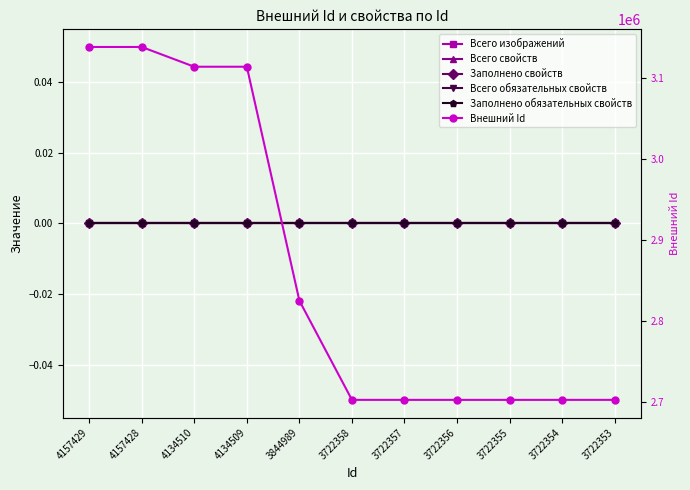

Reading left to right, list all the values displayed in this chart.

Всего изображений: 4157429=0	4157428=0	4134510=0	4134509=0	3844989=0	3722358=0	3722357=0	3722356=0	3722355=0	3722354=0	3722353=0
Всего свойств: 4157429=0	4157428=0	4134510=0	4134509=0	3844989=0	3722358=0	3722357=0	3722356=0	3722355=0	3722354=0	3722353=0
Заполнено свойств: 4157429=0	4157428=0	4134510=0	4134509=0	3844989=0	3722358=0	3722357=0	3722356=0	3722355=0	3722354=0	3722353=0
Всего обязательных свойств: 4157429=0	4157428=0	4134510=0	4134509=0	3844989=0	3722358=0	3722357=0	3722356=0	3722355=0	3722354=0	3722353=0
Заполнено обязательных свойств: 4157429=0	4157428=0	4134510=0	4134509=0	3844989=0	3722358=0	3722357=0	3722356=0	3722355=0	3722354=0	3722353=0
Внешний Id: 4157429=3138662	4157428=3138661	4134510=3114238	4134509=3114237	3844989=2824979	3722358=2702380	3722357=2702378	3722356=2702373	3722355=2702374	3722354=2702377	3722353=2702379